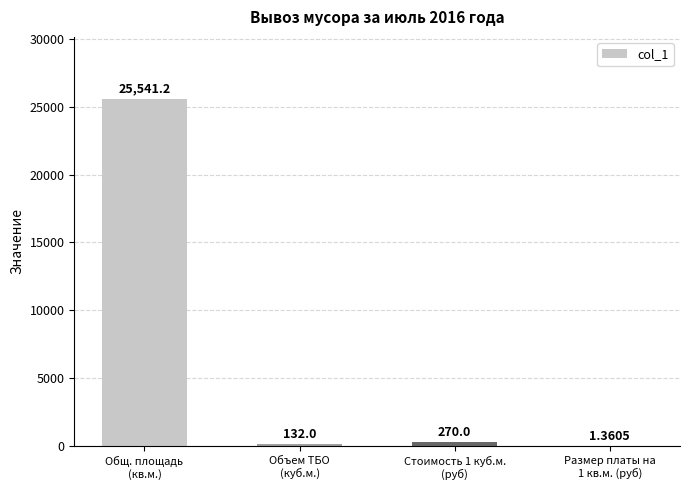

What is the sum of all values?

25944.6